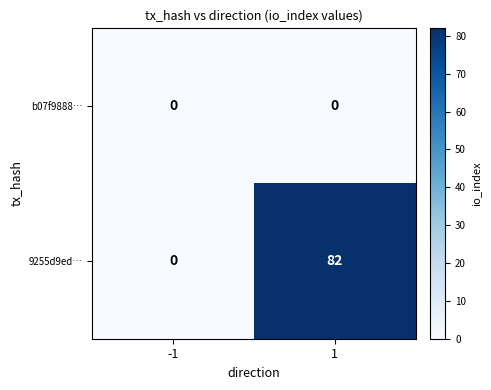

What is the total value across all series at 1?

82